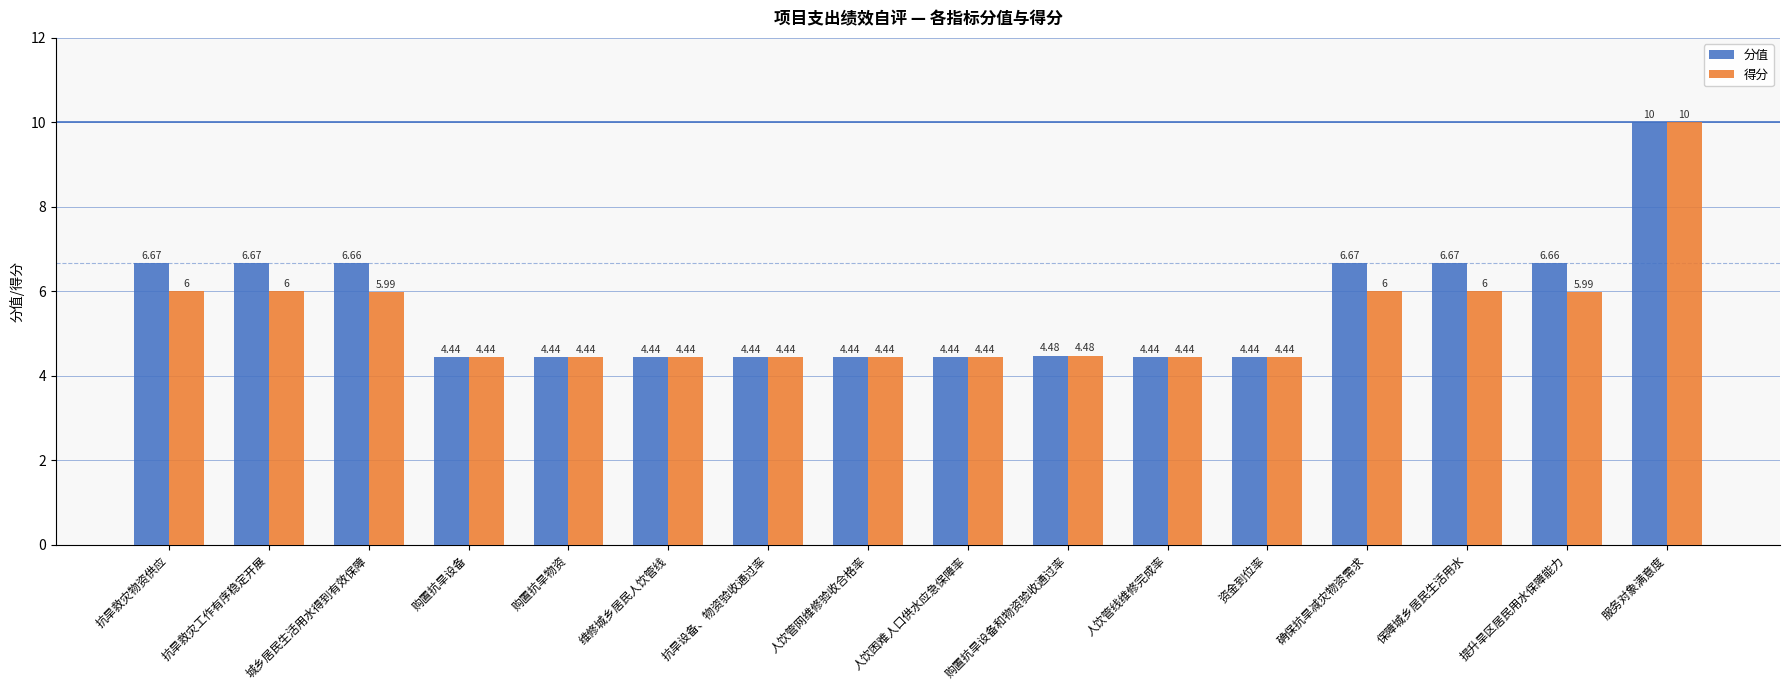

How many bars are there in total?

32